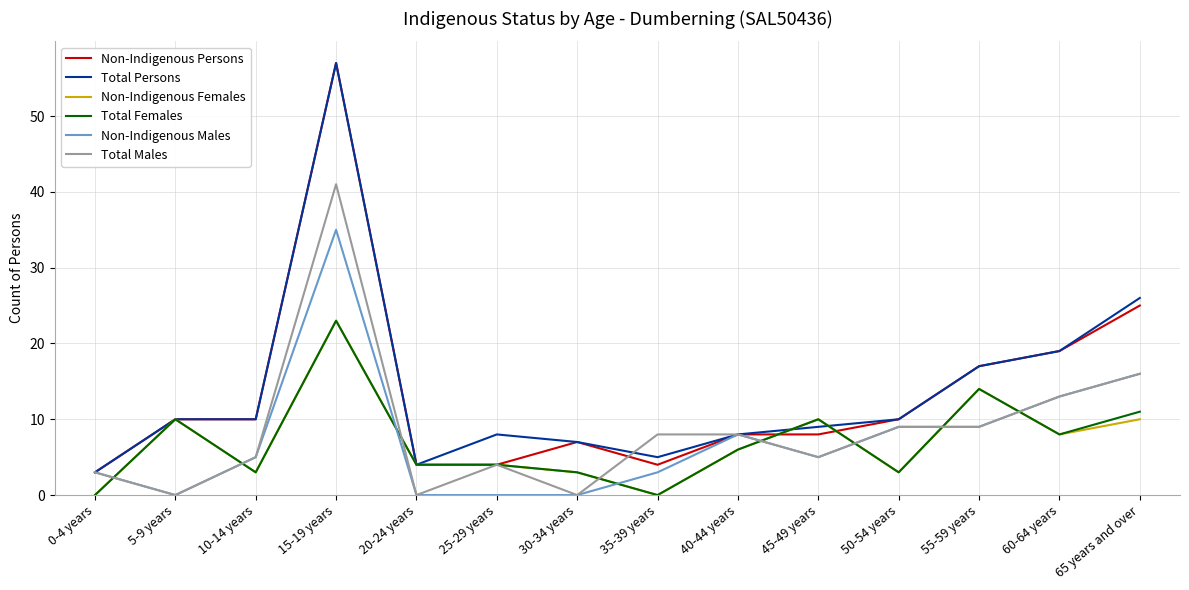

What is the average value of the Non-Indigenous Females series?

7